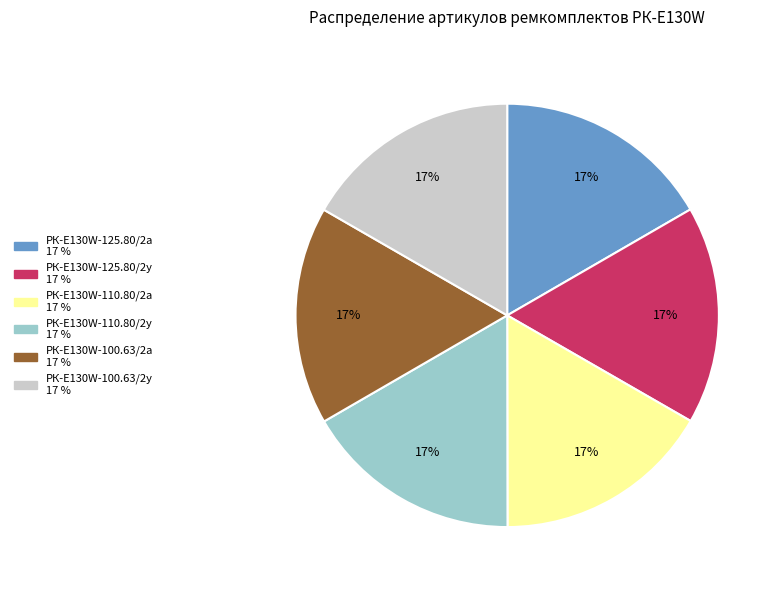

Count the number of slices in the pie.

6